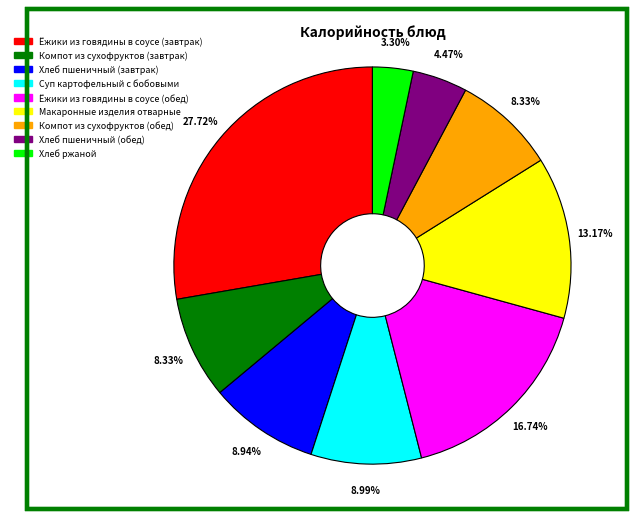

Is Хлеб пшеничный (обед) the majority of the pie?

No